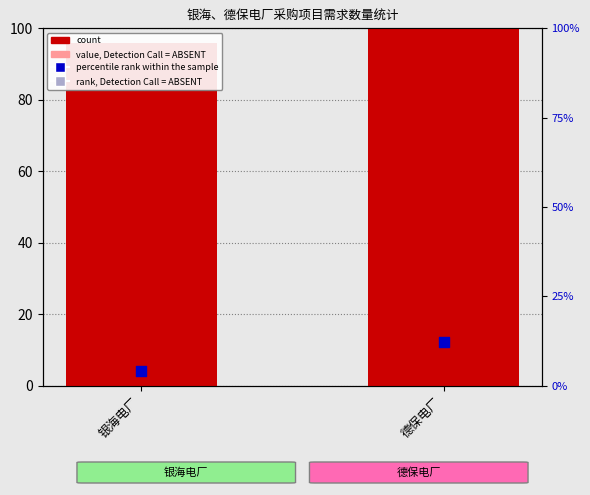

Is the value of percentile rank within the sample at 德保电厂 greater than the value of count at 银海电厂?

No